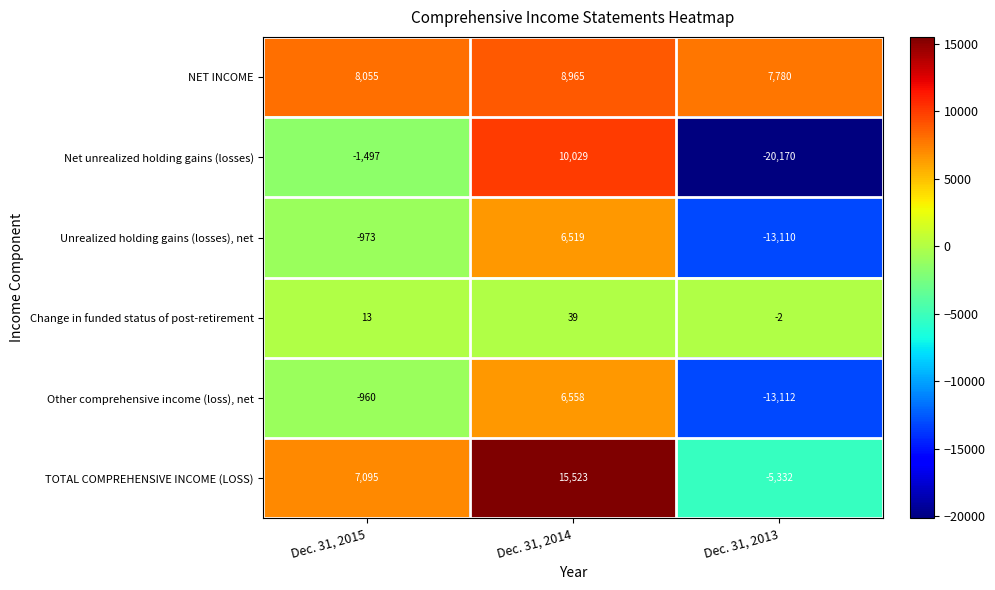

The TOTAL COMPREHENSIVE INCOME (LOSS) series shows 7095 at Dec. 31, 2015. True or false?

True